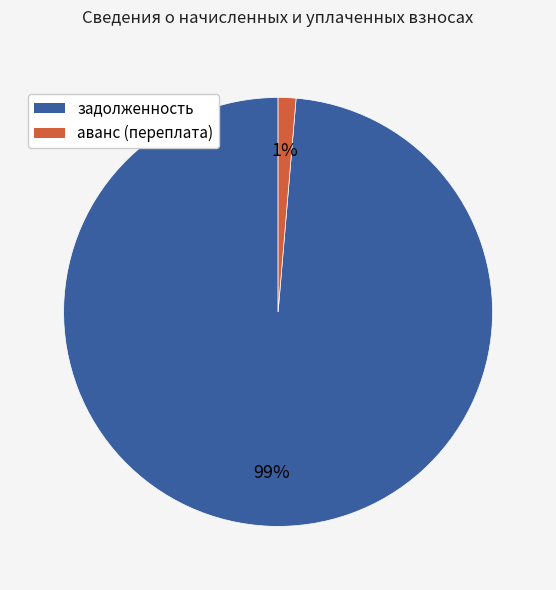

Which slice is the smallest?

аванс (переплата)